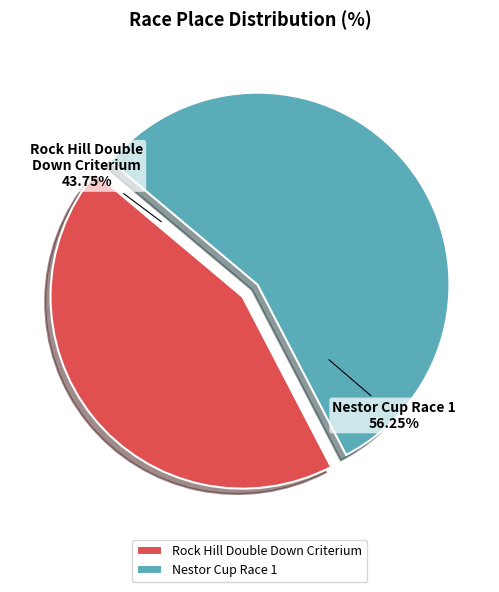

What percentage is the Rock Hill Double Down Criterium slice, to the nearest percent?

44%